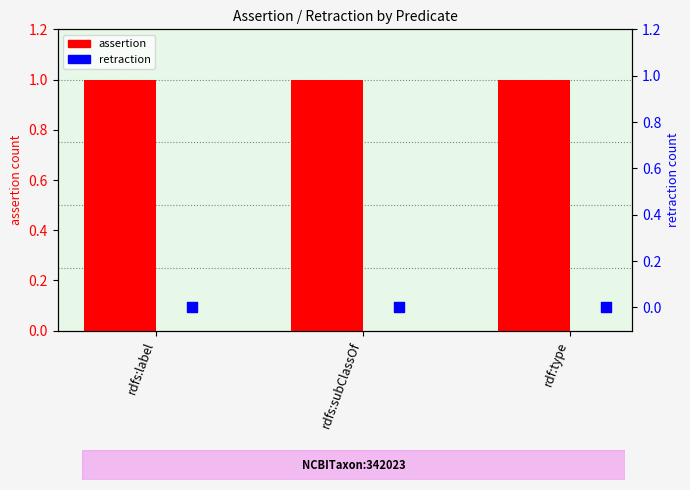

At how many categories does at least one series exceed 0?

3